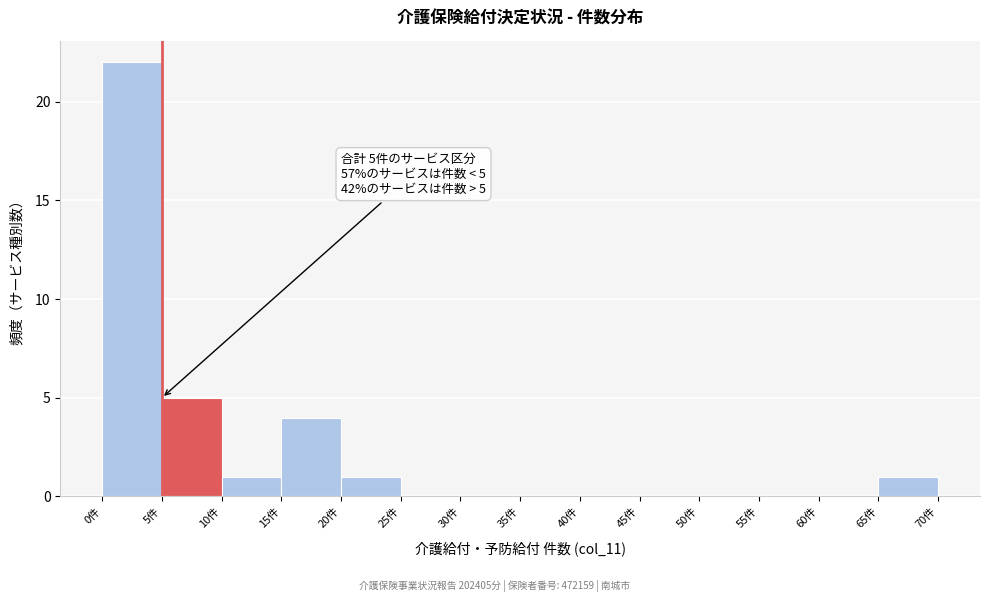

Over which range of the x-axis is the bar tallest?

0 to 5